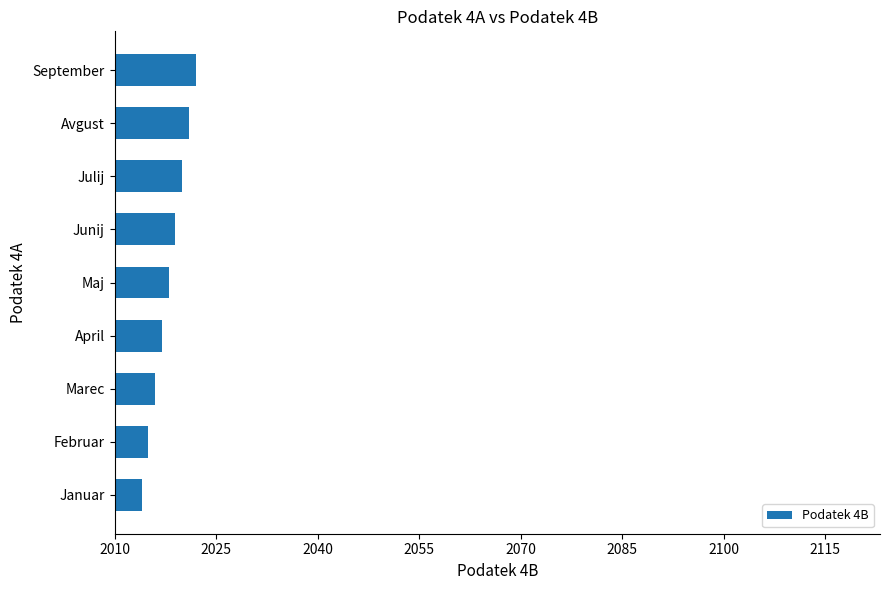

What is the difference between the maximum and minimum values?

8